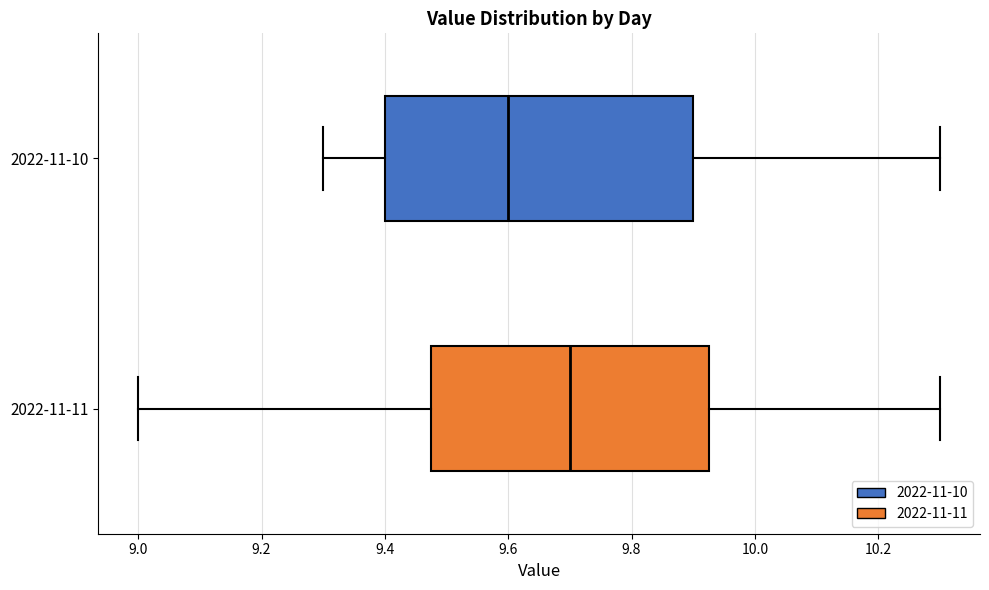

Where is the right edge of the box for 2022-11-10 on the x-axis? The values are not printed on the chart, so give them approximately, as read against the axis.

9.90